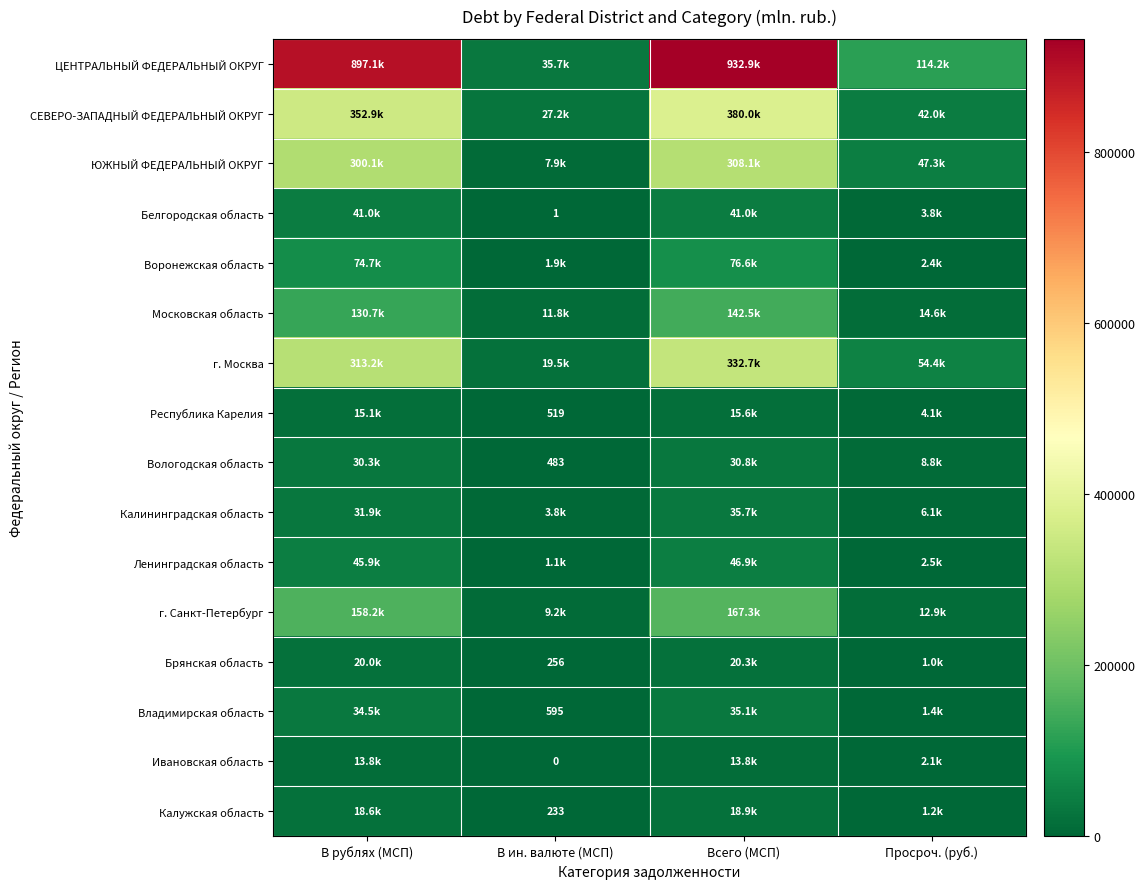

Is the value of Белгородская область at В ин. валюте (МСП) greater than the value of Вологодская область at В ин. валюте (МСП)?

No